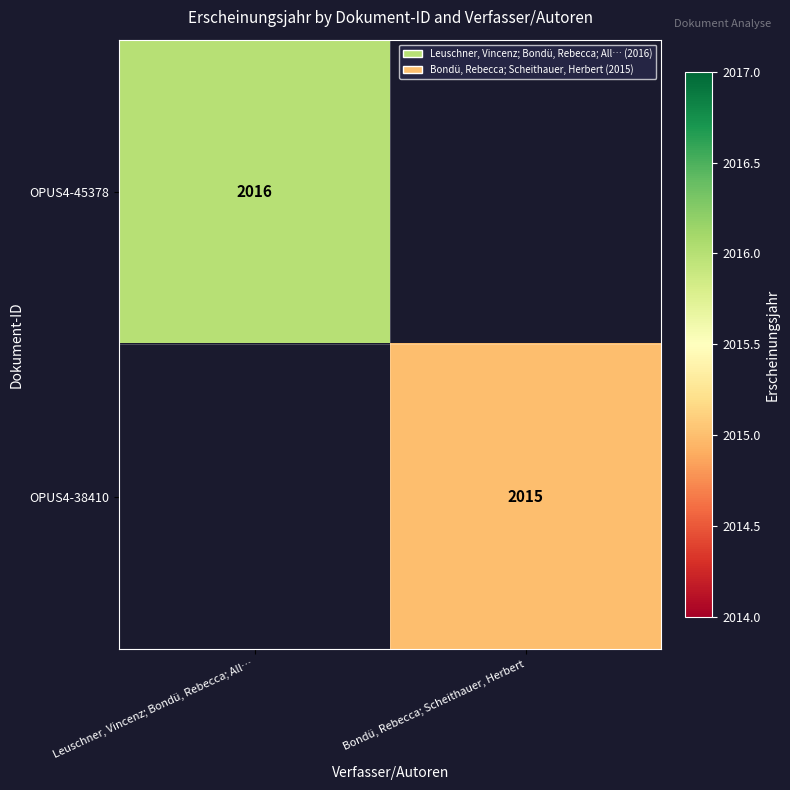

The value of OPUS4-38410 at Bondü, Rebecca; Scheithauer, Herbert is 2801. True or false?

False